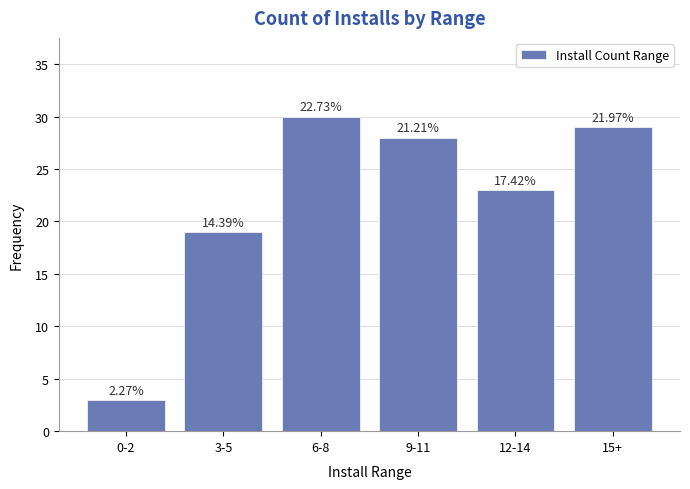

How many bars are there in total?

6